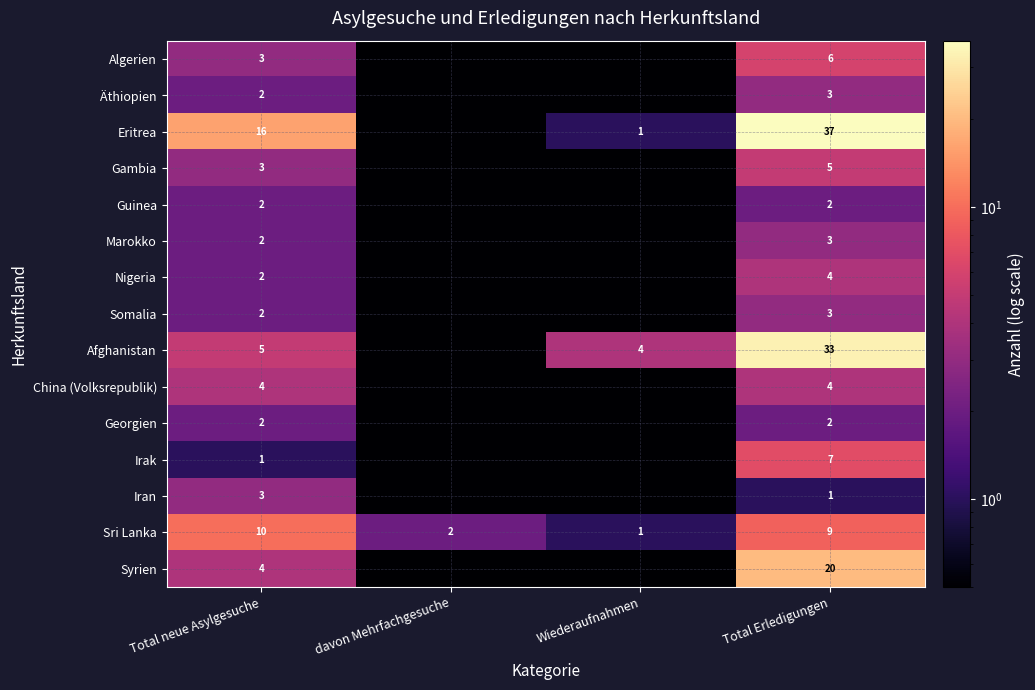

What is the average value of the Sri Lanka series?

5.5